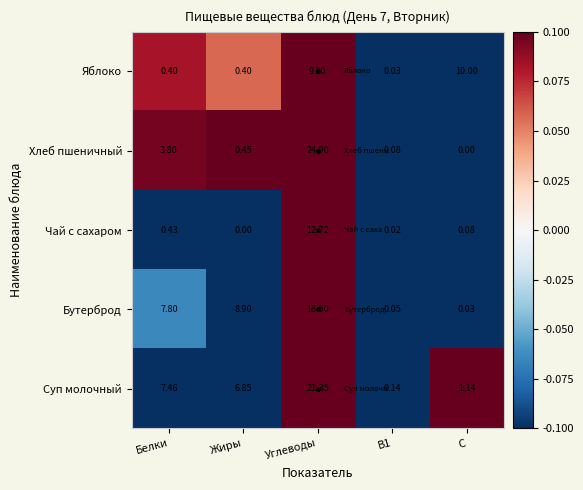

At which category is the sum across all series the highest?

Углеводы